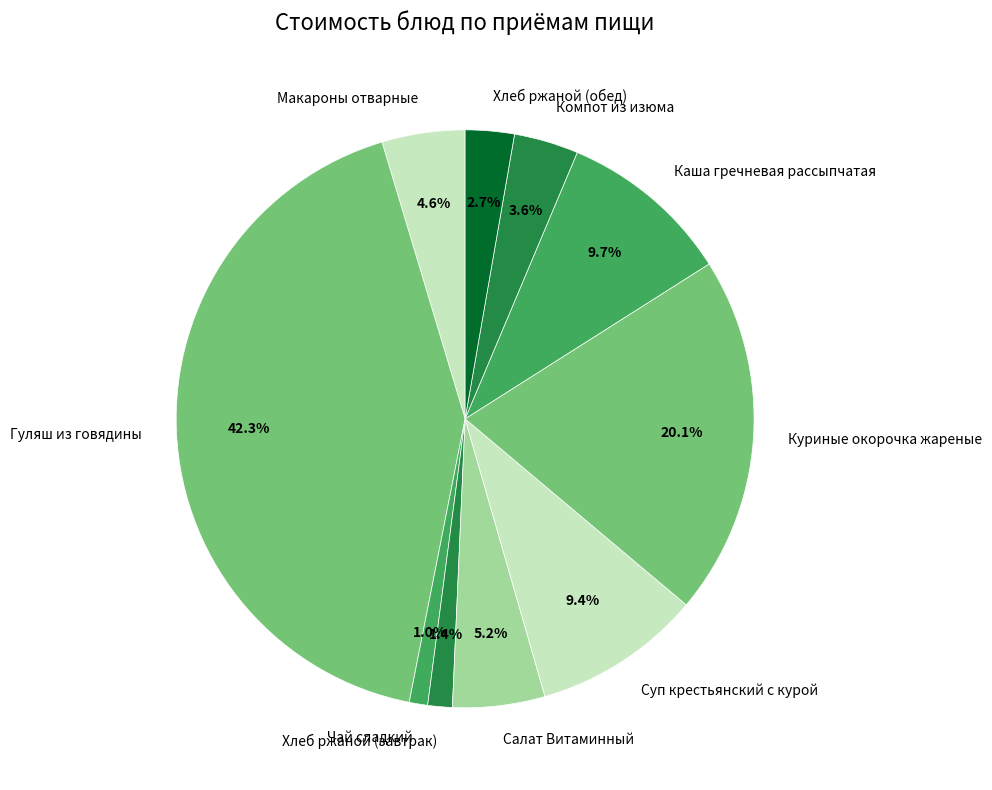

To the nearest percent, what is the combined percentage of Чай сладкий and Куриные окорочка жареные?

21%